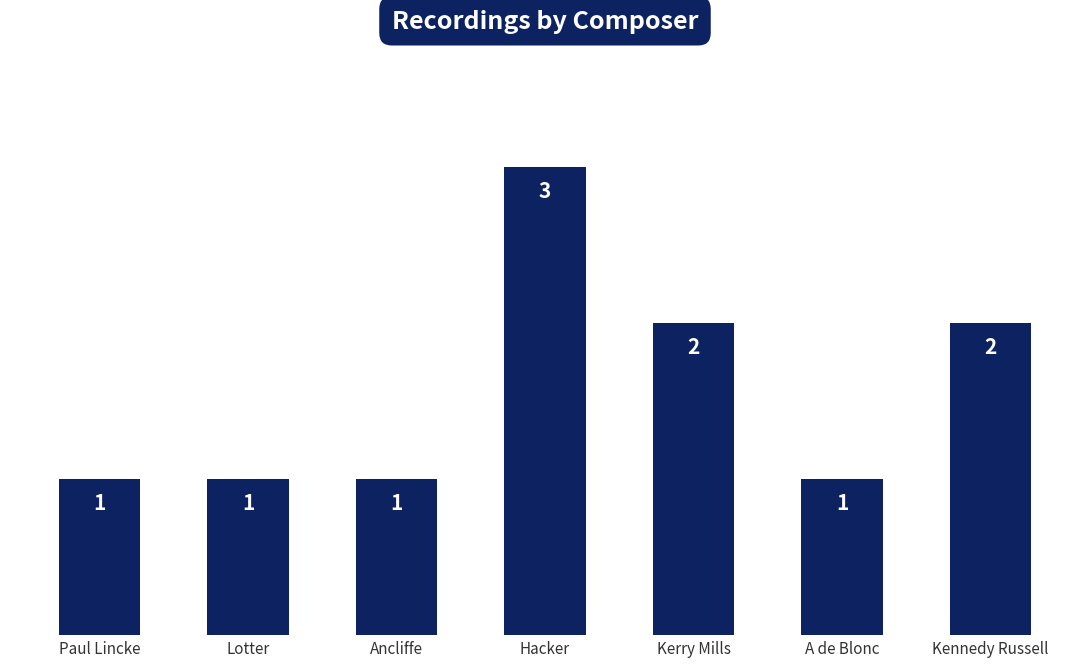

What is the greatest value displayed?

3